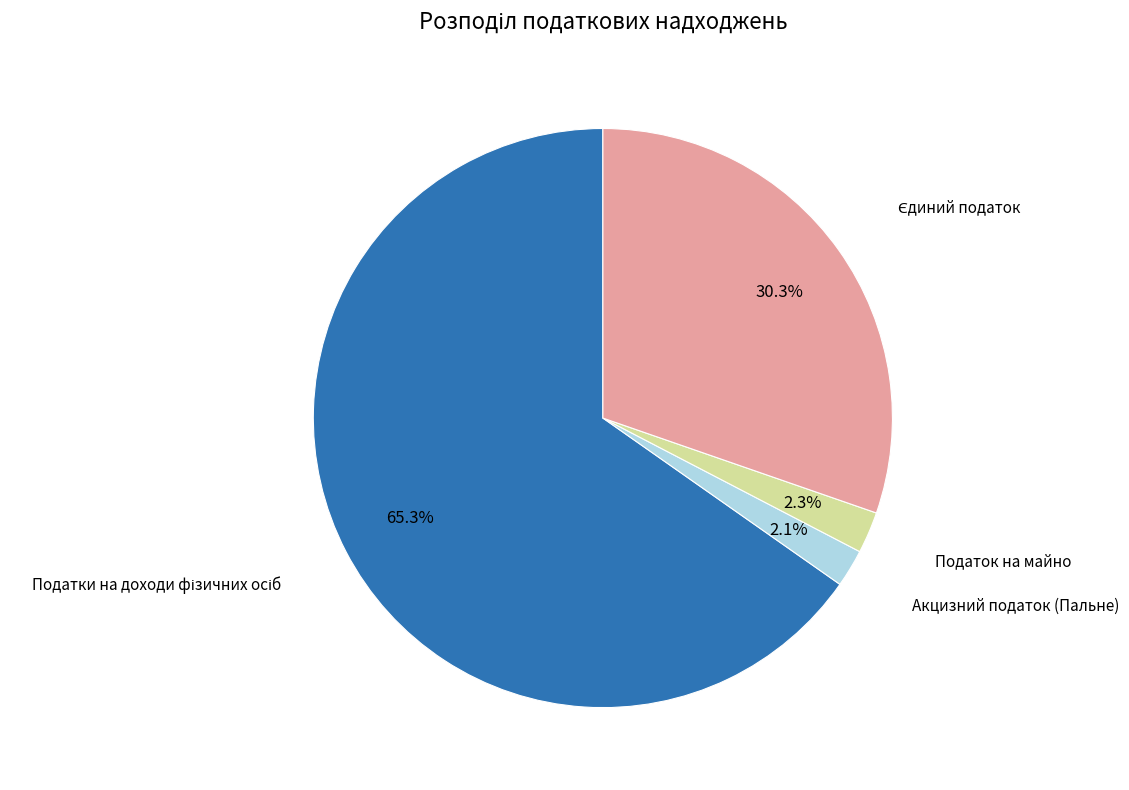

What percentage is NOT represented by Акцизний податок (Пальне)?

97.9%